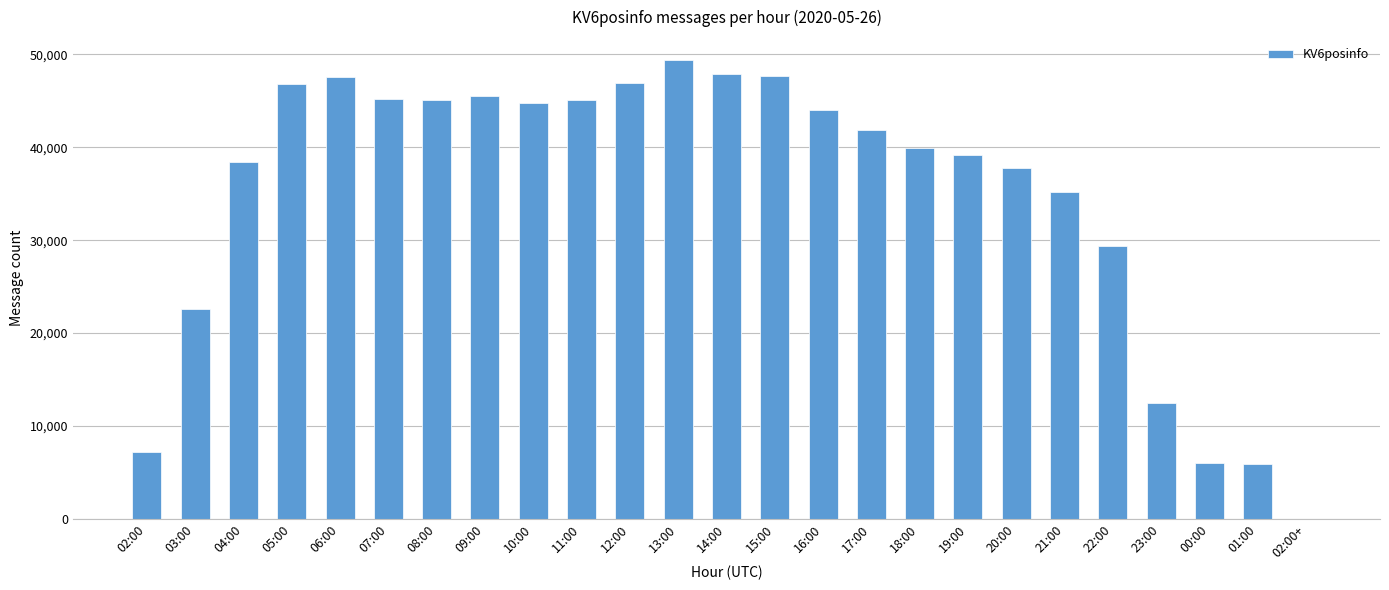

What is the greatest value displayed?

49392